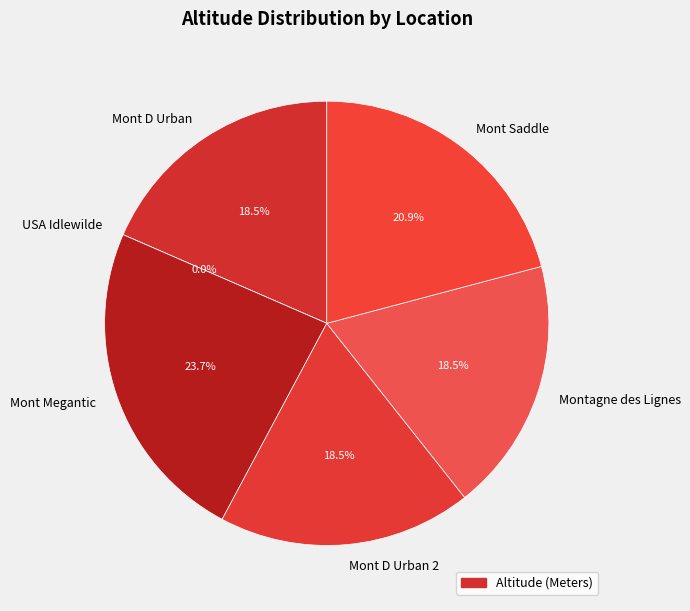

To the nearest percent, what is the difference between the largest and smallest slice percentages?

24%